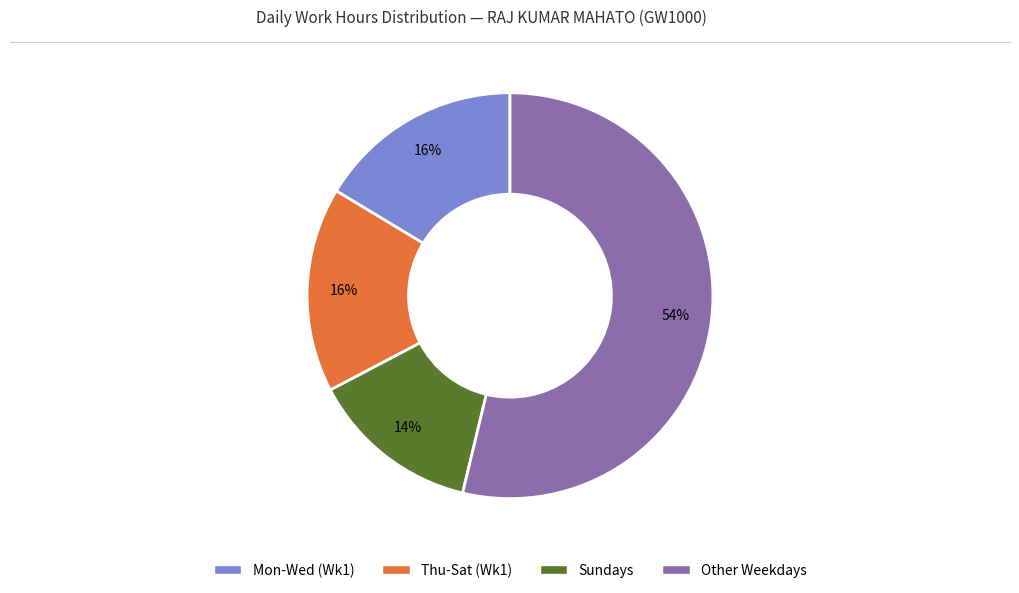

Is there a majority slice in this chart?

Yes